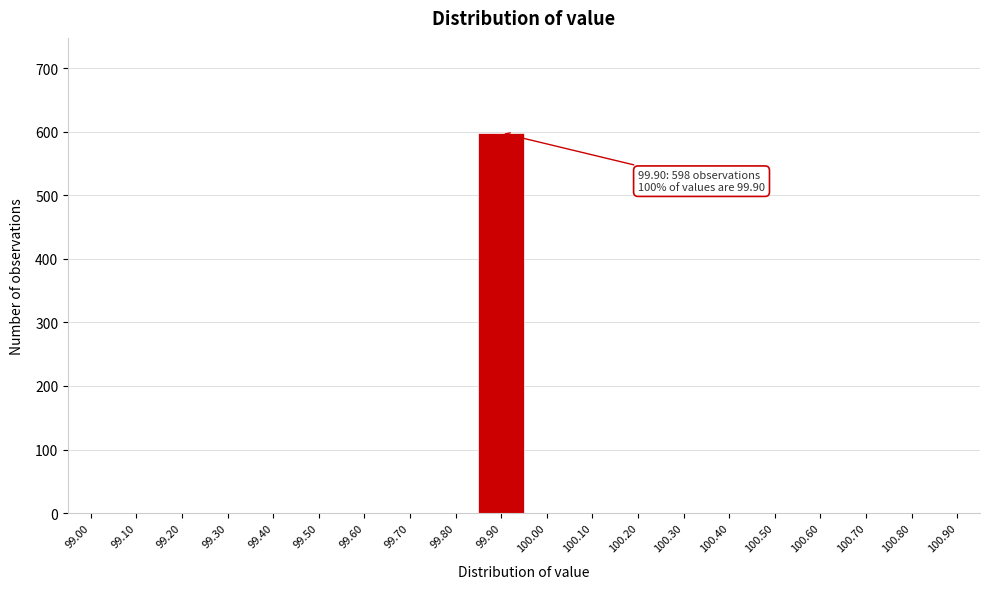

Reading left to right, extract all data points from this chart.

99.00=0	99.10=0	99.20=0	99.30=0	99.40=0	99.50=0	99.60=0	99.70=0	99.80=0	99.90=598	100.00=0	100.10=0	100.20=0	100.30=0	100.40=0	100.50=0	100.60=0	100.70=0	100.80=0	100.90=0